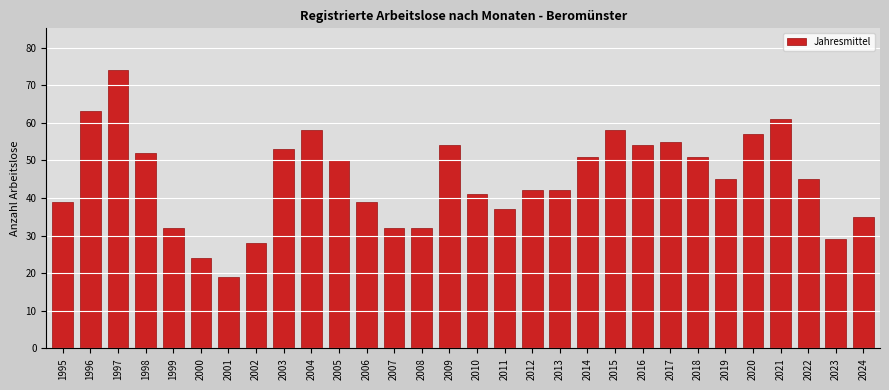

Reading left to right, list all the values displayed in this chart.

39	63	74	52	32	24	19	28	53	58	50	39	32	32	54	41	37	42	42	51	58	54	55	51	45	57	61	45	29	35